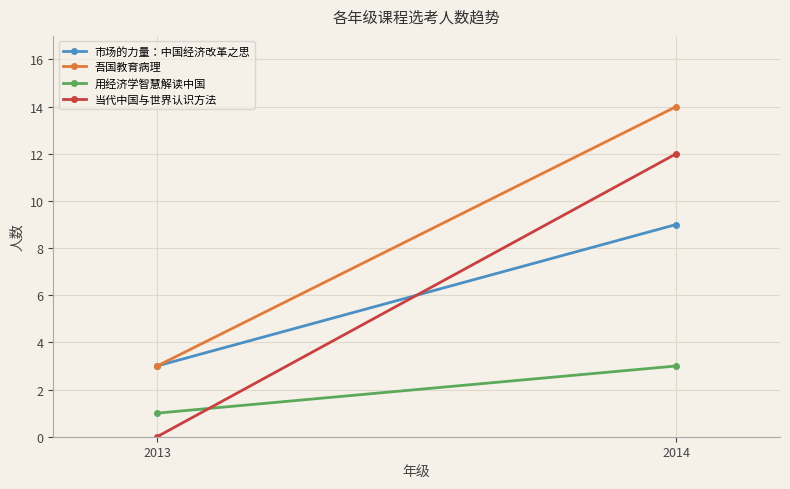

The value of 用经济学智慧解读中国 at 2013 is 0. True or false?

False